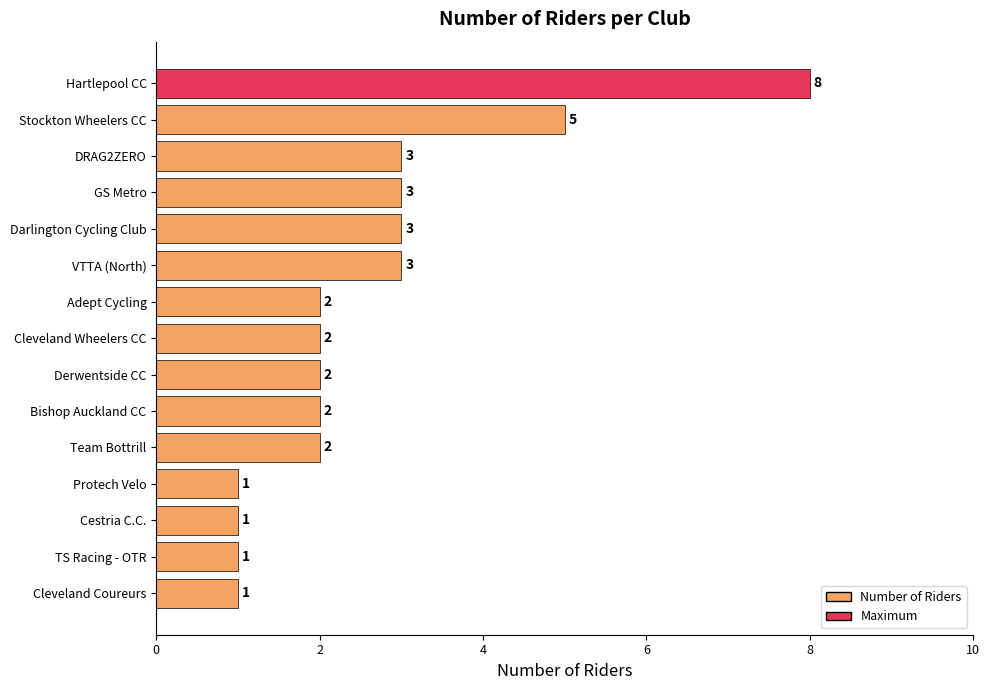

Which has a higher value, DRAG2ZERO or Bishop Auckland CC?

DRAG2ZERO